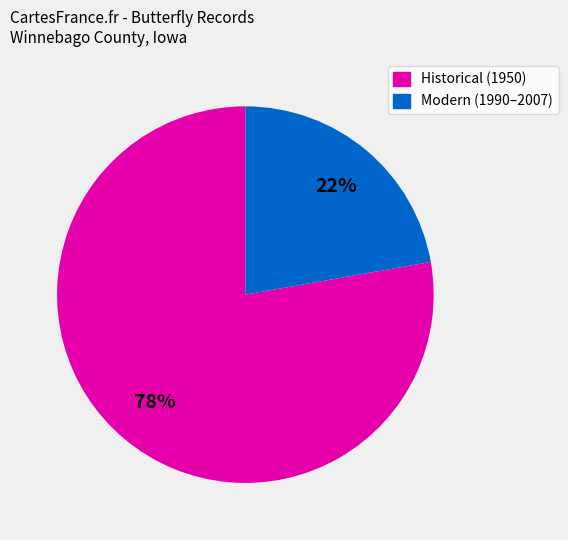

Is there a majority slice in this chart?

Yes